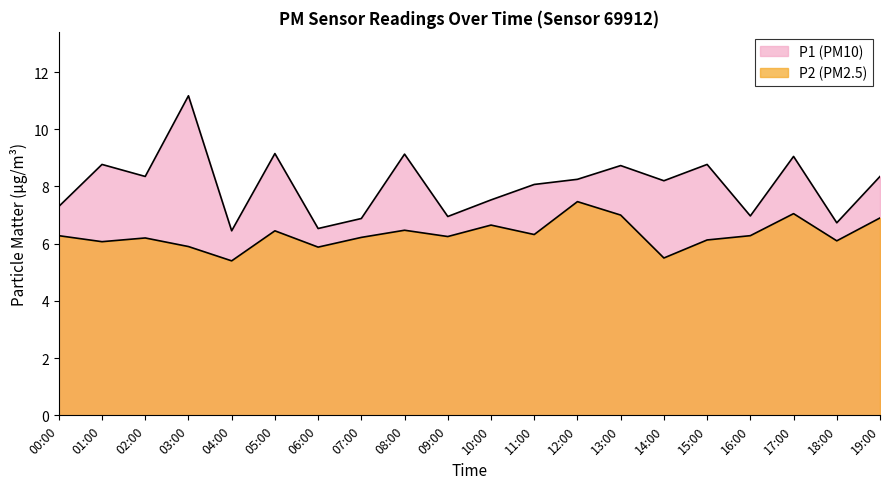

How many data points in P2 are less than 6?

4